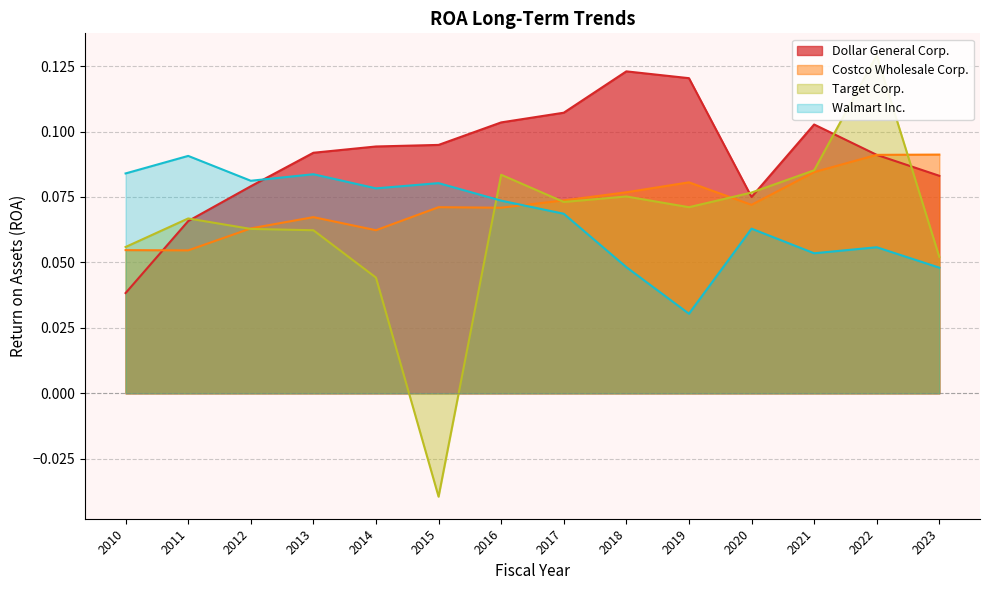

Rank the series at 2012 from lowest to highest value.

Target Corp., Costco Wholesale Corp., Dollar General Corp., Walmart Inc.